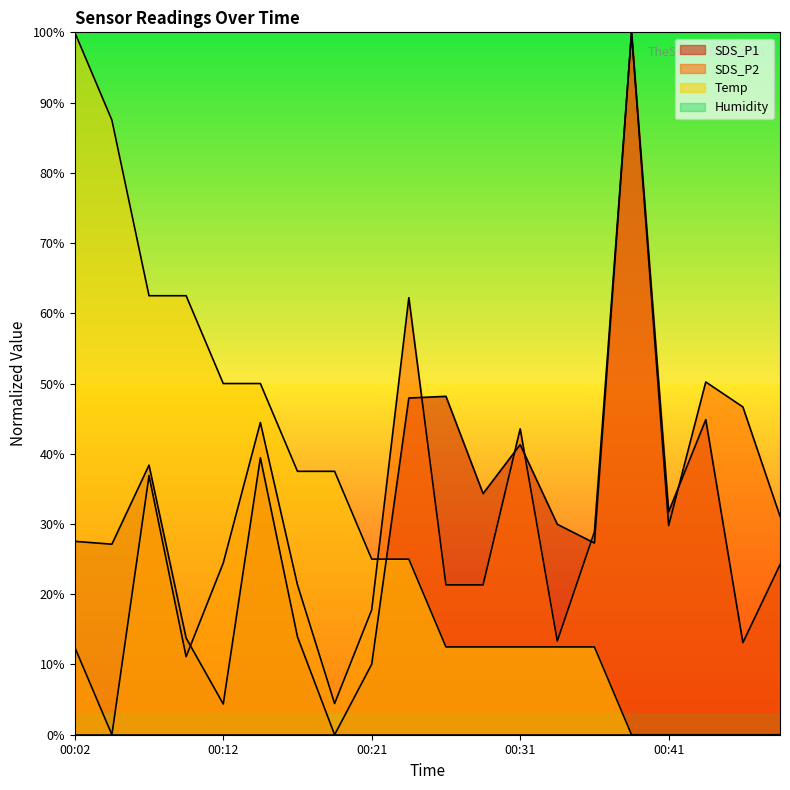

How many positive values does the SDS_P1 series have?

19